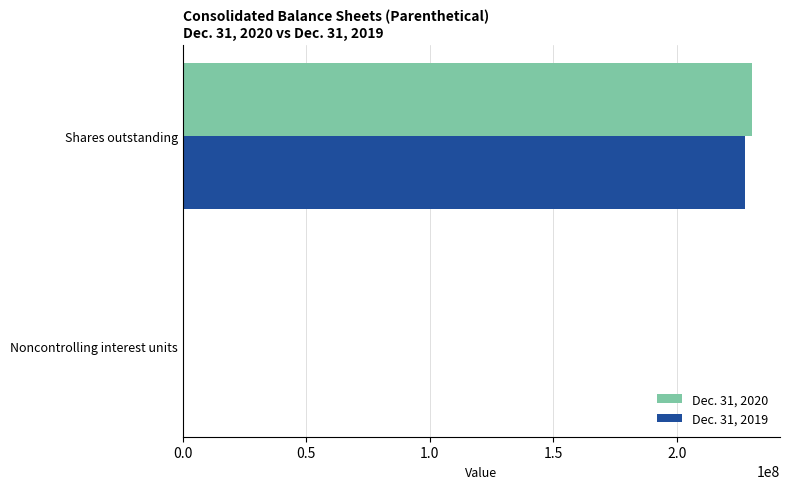

How many Dec. 31, 2019 values are between 554110 and 227853720?

2